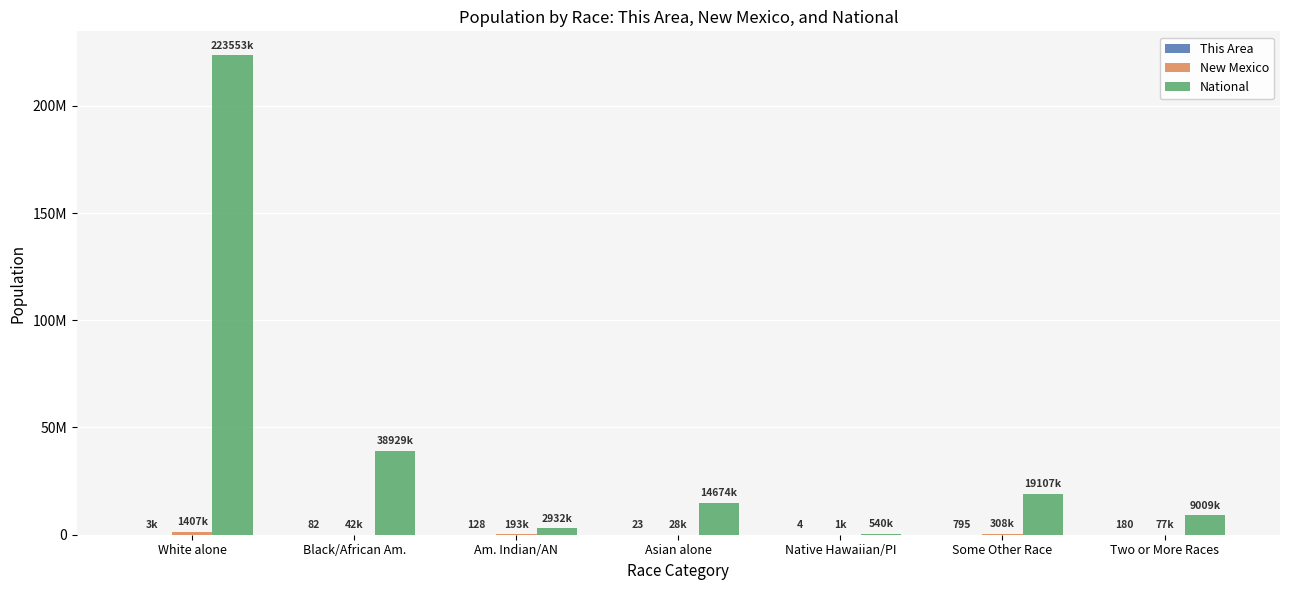

What is the lowest value of the New Mexico series?

1810